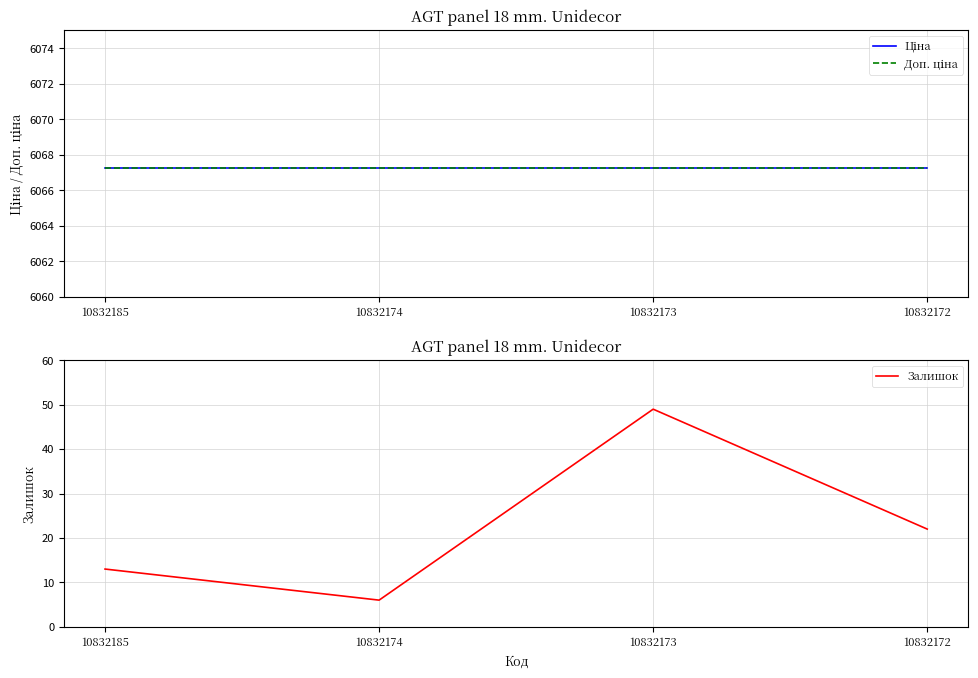

Reading right to left, extract all data points from this chart.

Ціна: 6067.2	6067.2	6067.2	6067.2
Доп. ціна: 6067.2	6067.2	6067.2	6067.2
Залишок: 22.0	49.0	6.0	13.0